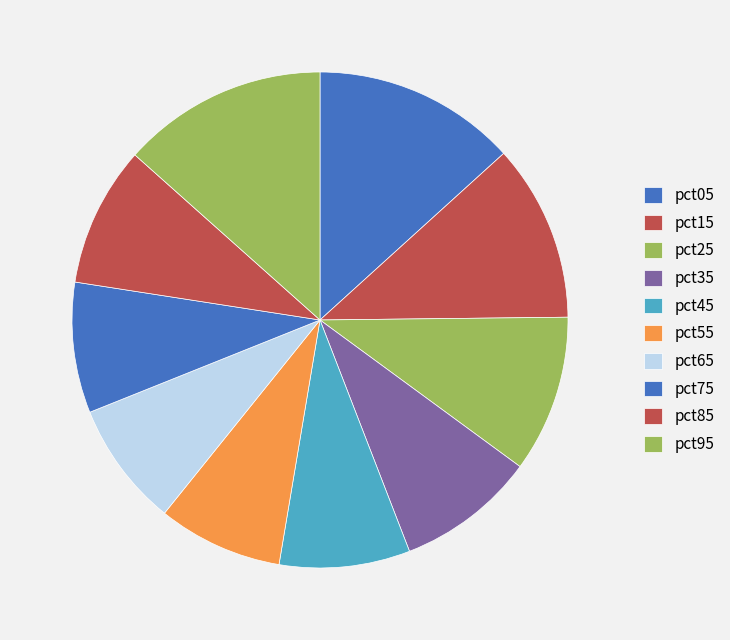

Does pct05 account for over 50% of the chart?

No